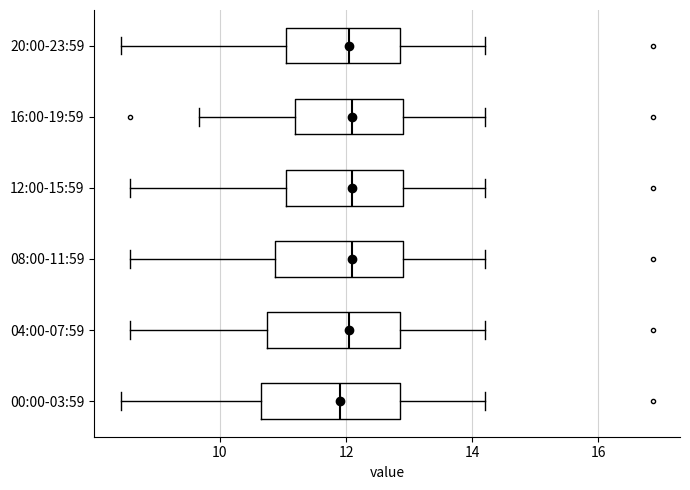

Where does the right whisker of the box for 12:00-15:59 end on the x-axis? The values are not printed on the chart, so give them approximately, as read against the axis.

14.2